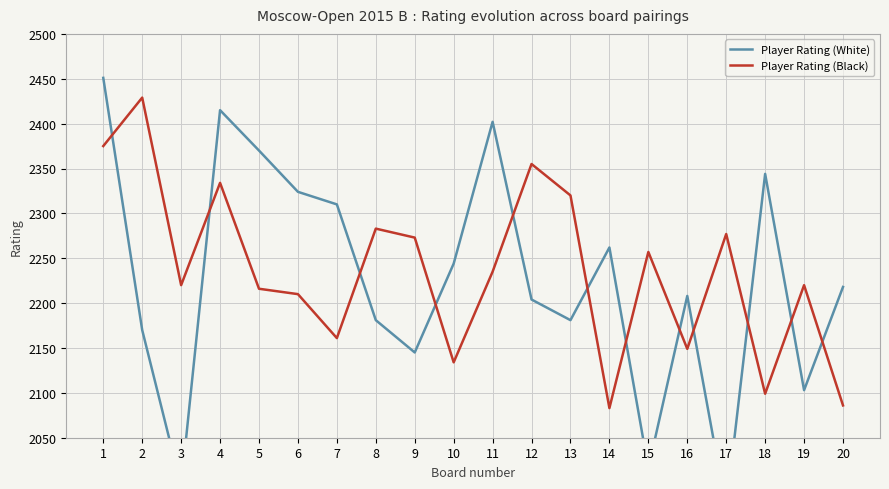

Which has a higher value, 7 or 14?

7